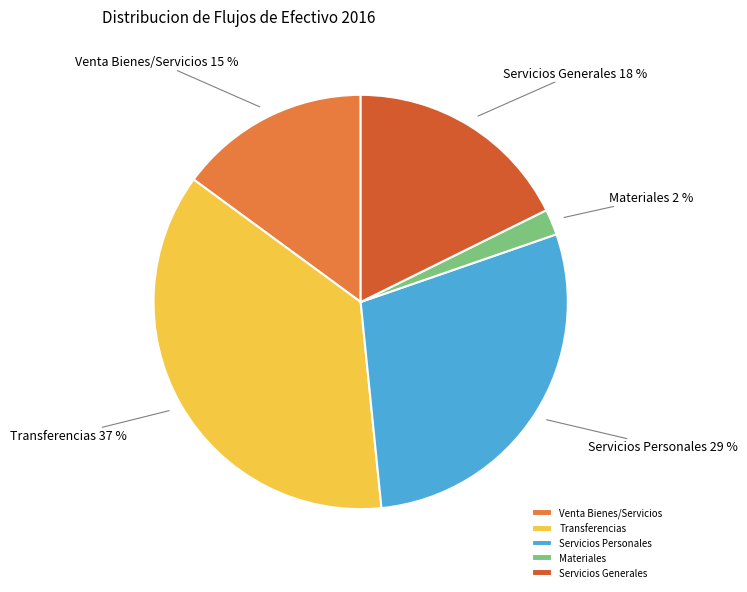

Is there any slice that represents more than half of the pie?

No